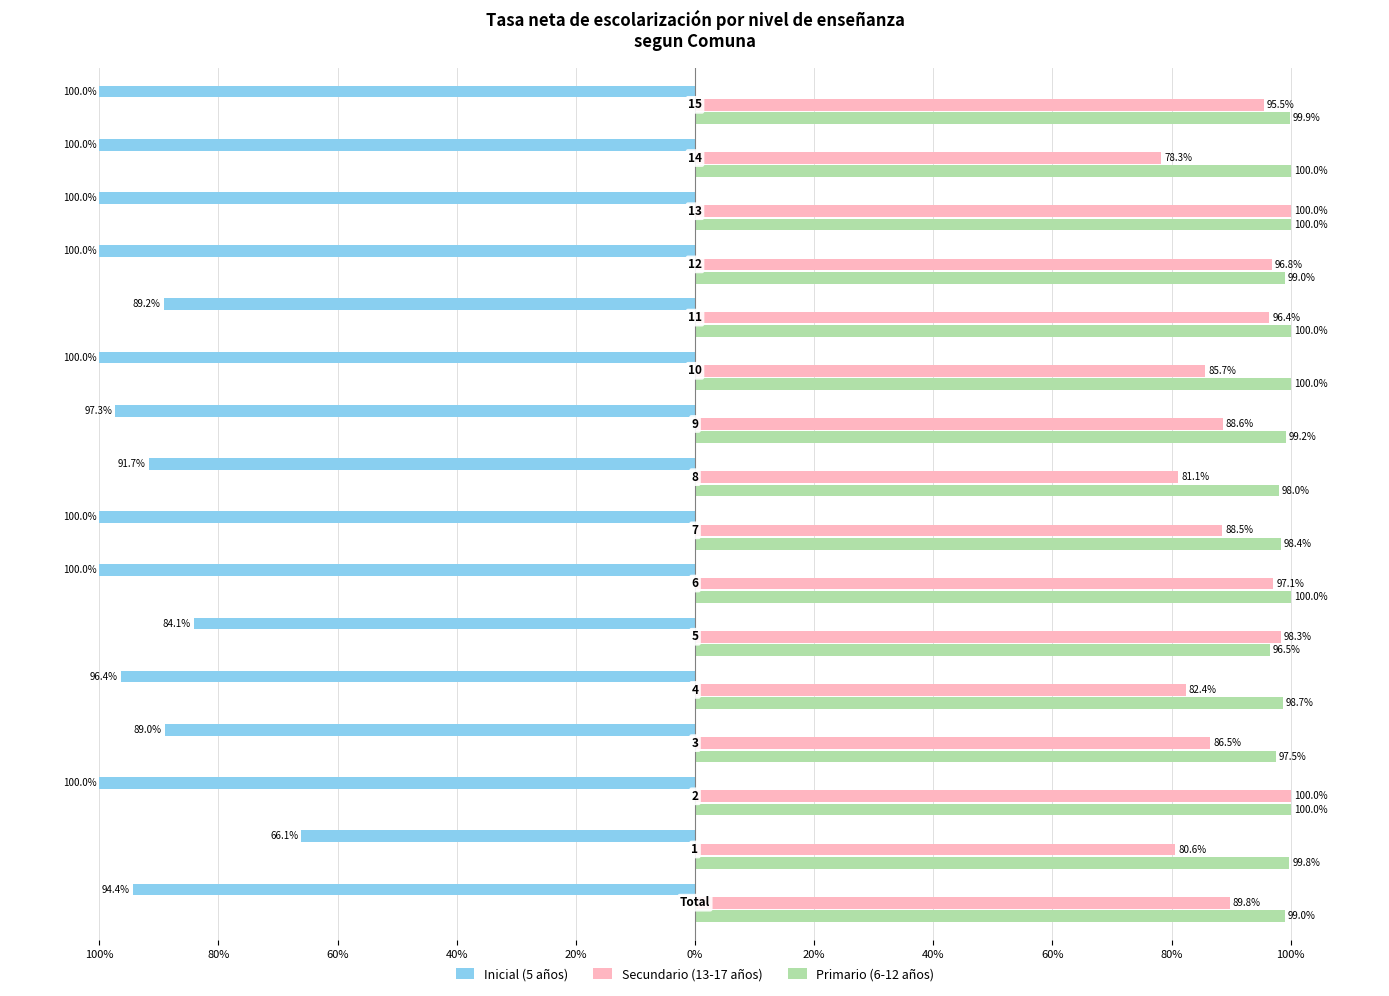

What is the sum of all Secundario (13-17 años) values?

1445.6